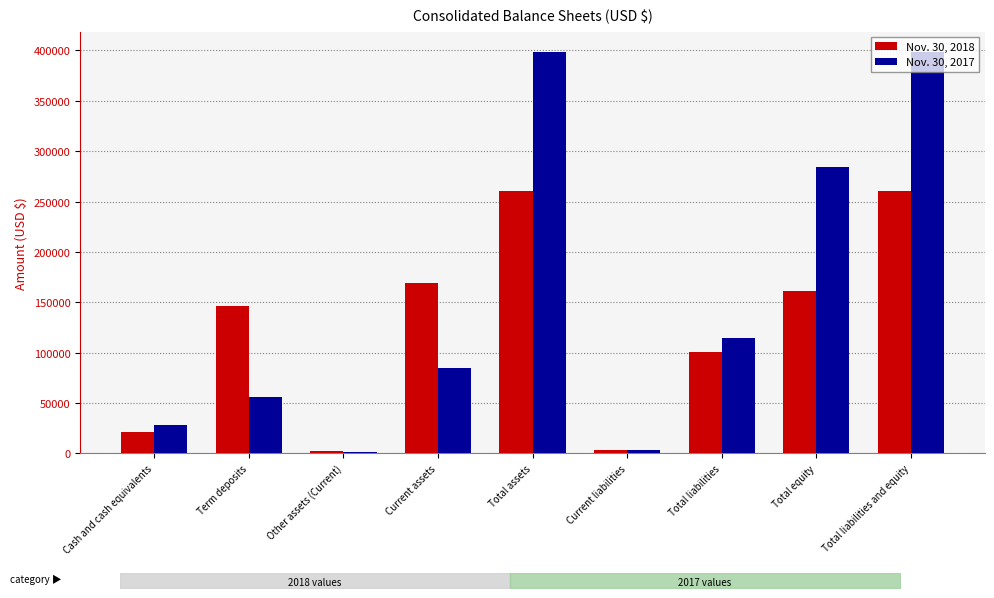

What are all the series names shown in the legend?

Nov. 30, 2018, Nov. 30, 2017